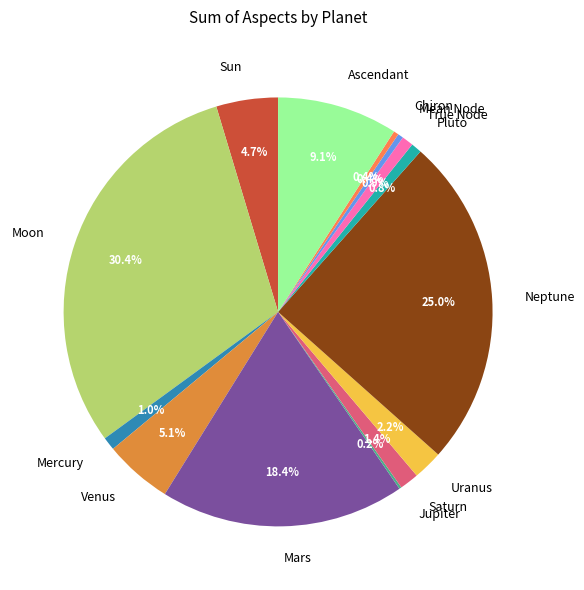

Is there a majority slice in this chart?

No